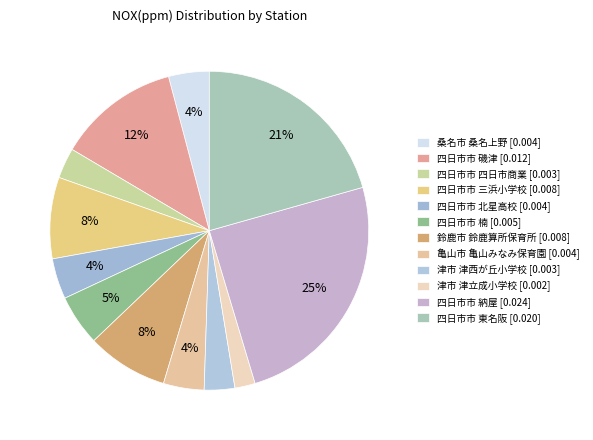

Is there a majority slice in this chart?

No